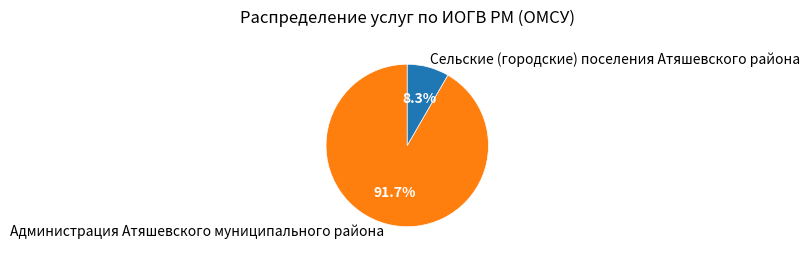

Rank the categories by value from highest to lowest.

Администрация Атяшевского муниципального района, Сельские (городские) поселения Атяшевского района